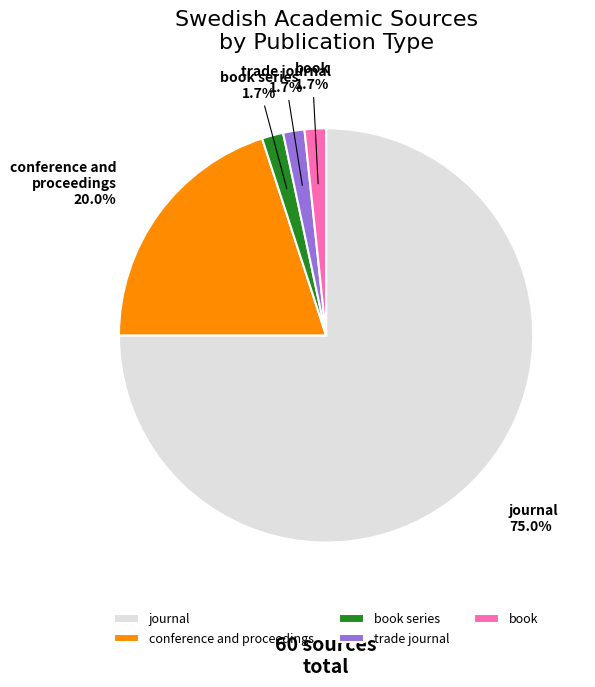

To the nearest percent, what is the combined percentage of book series and journal?

77%